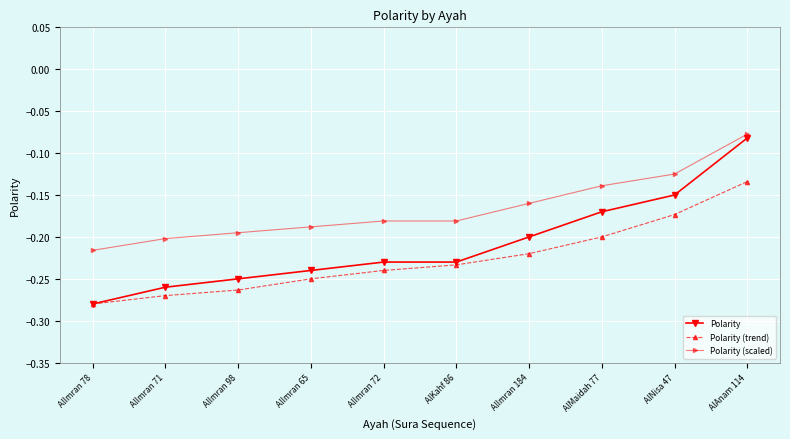

List the series in order of their overall mean, lowest first.

Polarity (trend), Polarity, Polarity (scaled)